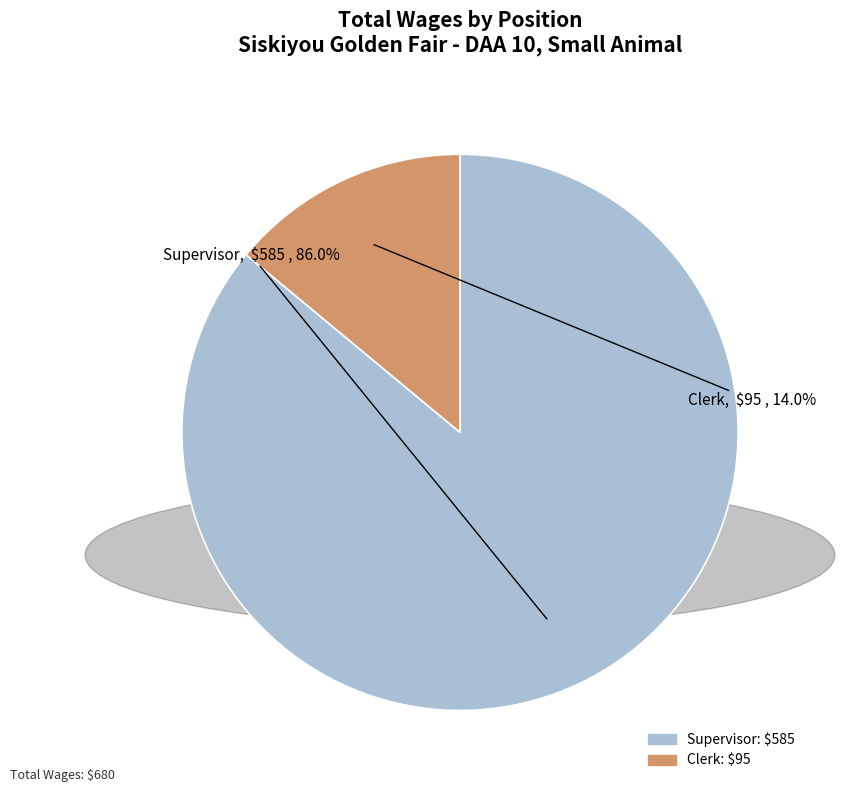

What percentage is the Supervisor slice, to the nearest percent?

86%